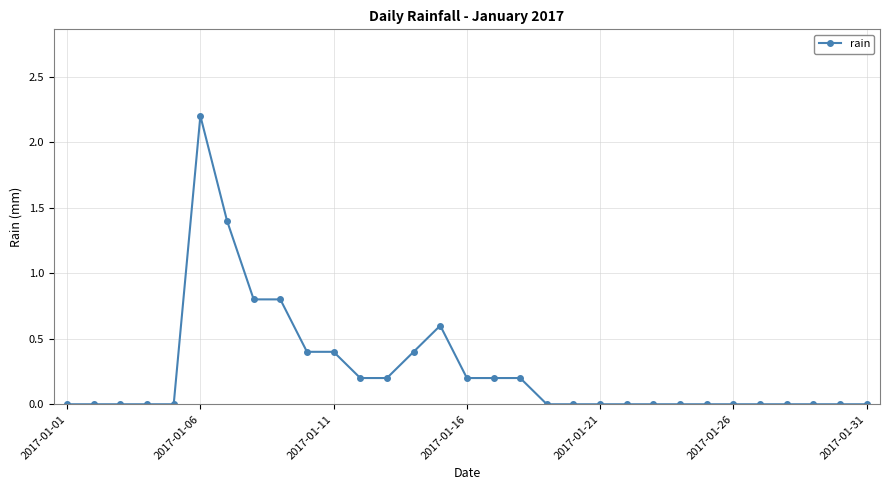

Does the chart display data point markers on the line(s)?

Yes